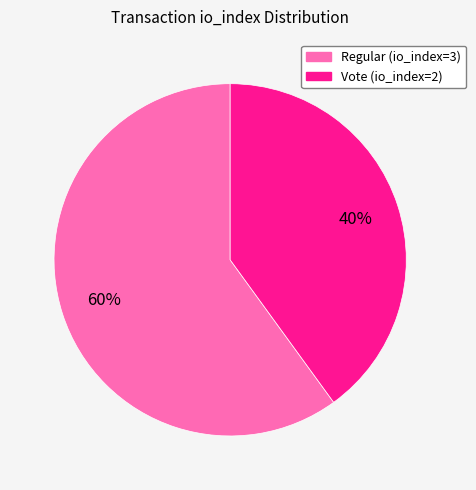

To the nearest percent, what is the average slice percentage?

50%